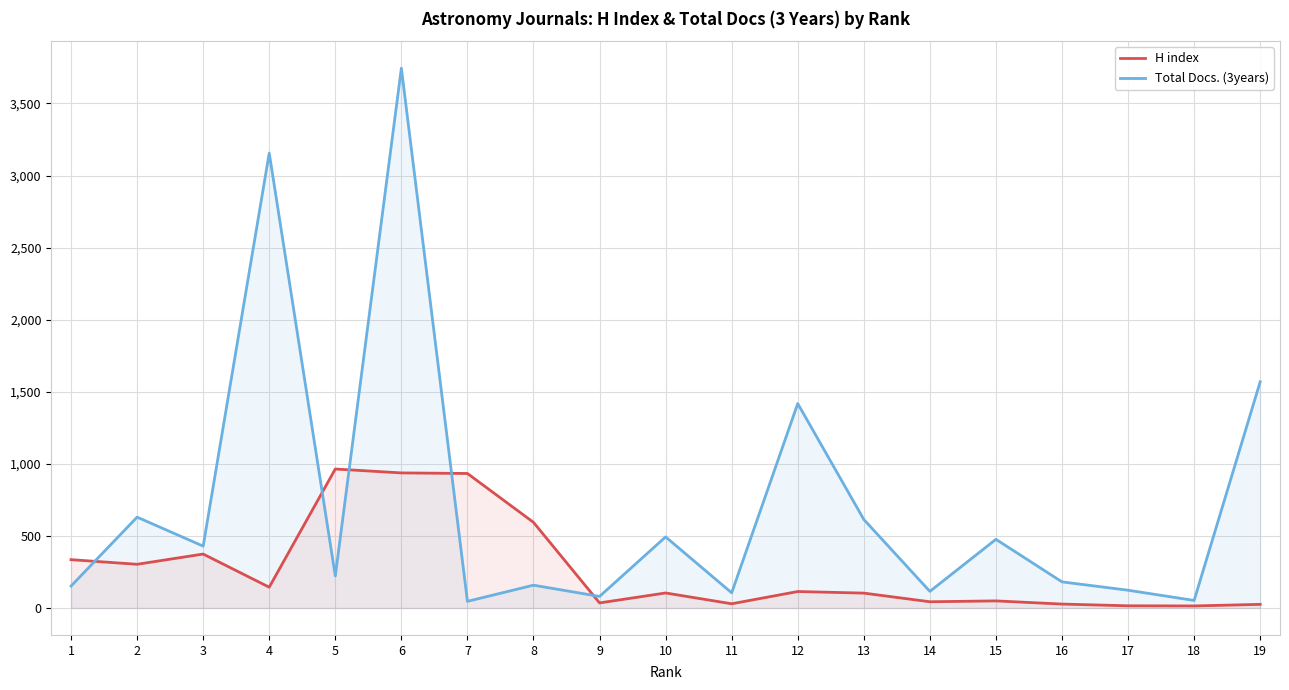

Where is H index nearest to the value 489?

8